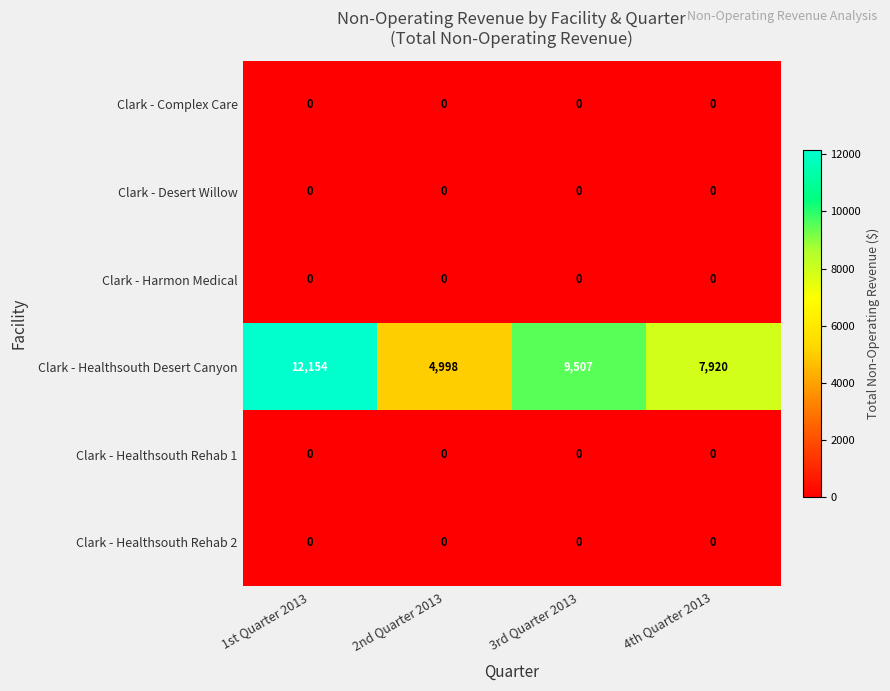

Which series has the largest total across all categories?

Clark - Healthsouth Desert Canyon